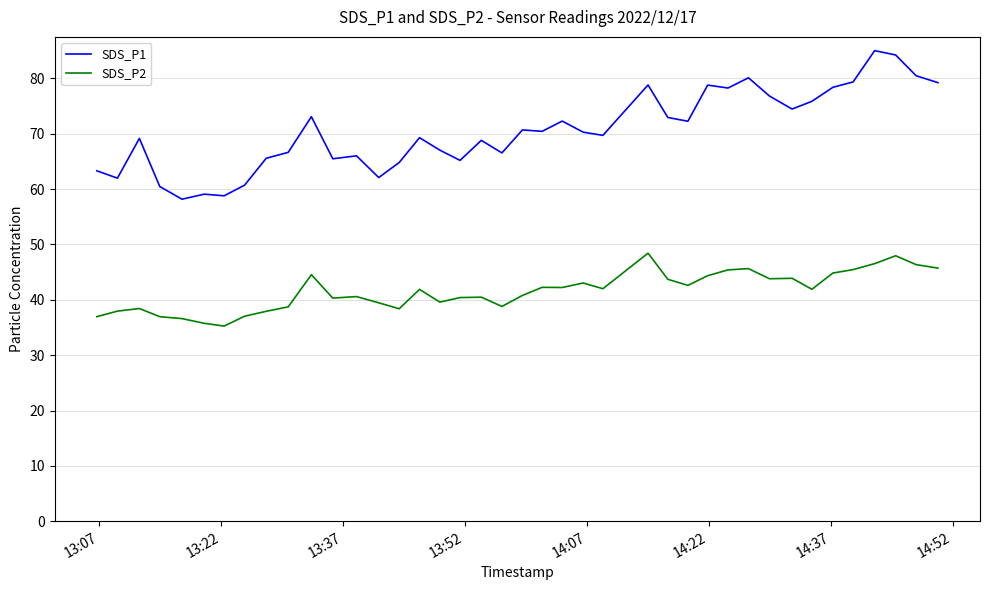

Which series has the widest spread of values?

SDS_P1